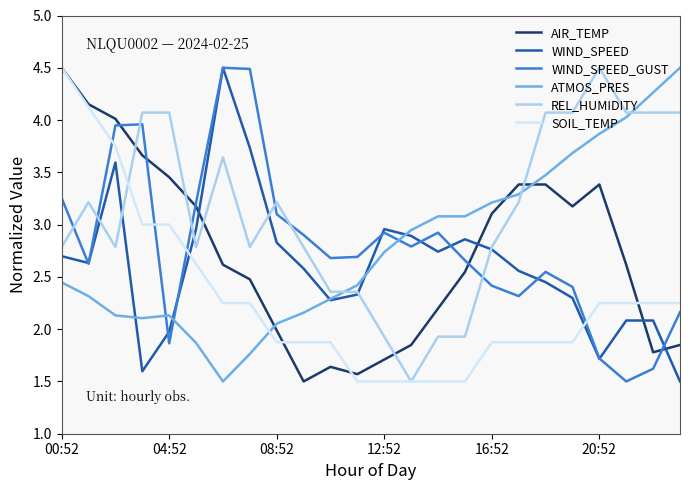

Which series has the largest total across all categories?

REL_HUMIDITY